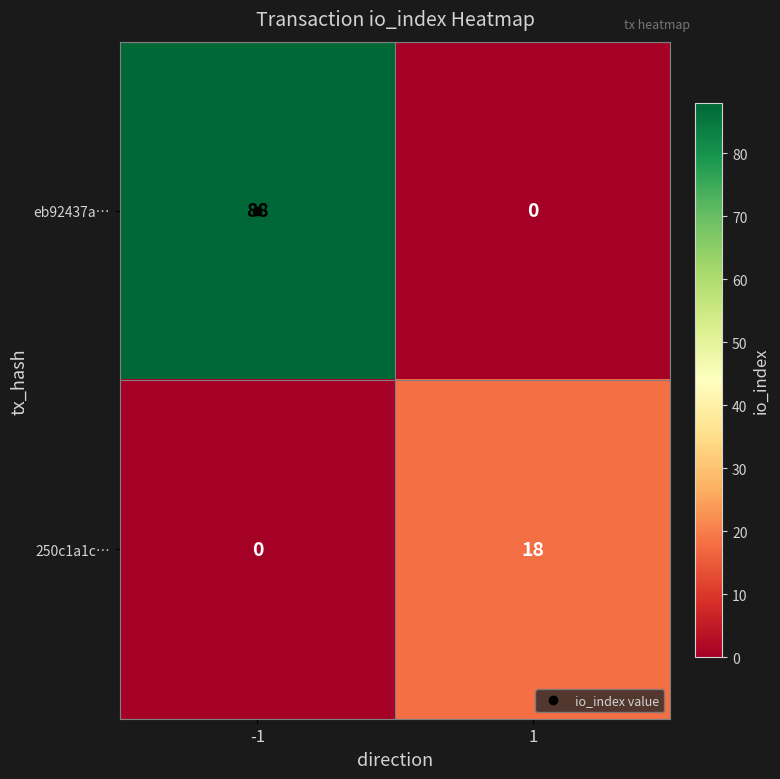

List the series in order of their overall mean, highest first.

eb92437a…, 250c1a1c…